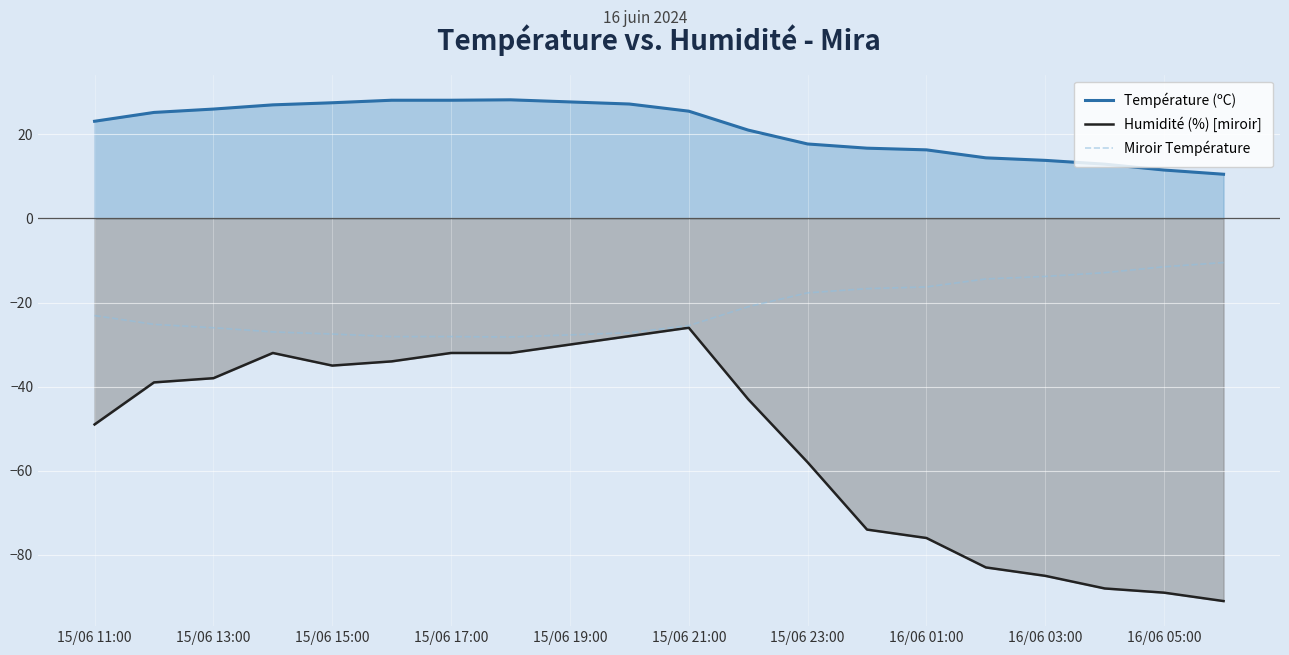

Which series has the largest total across all categories?

Température (ºC)